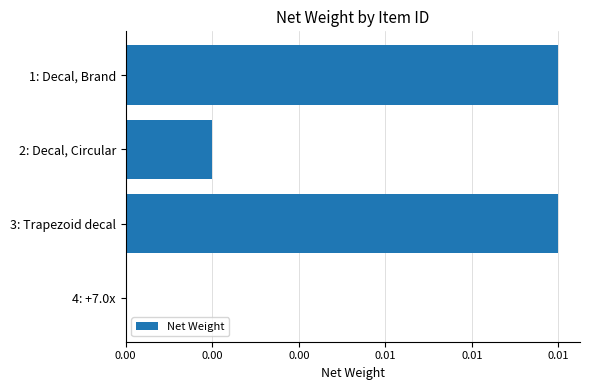

Count the number of categories in the chart.

4